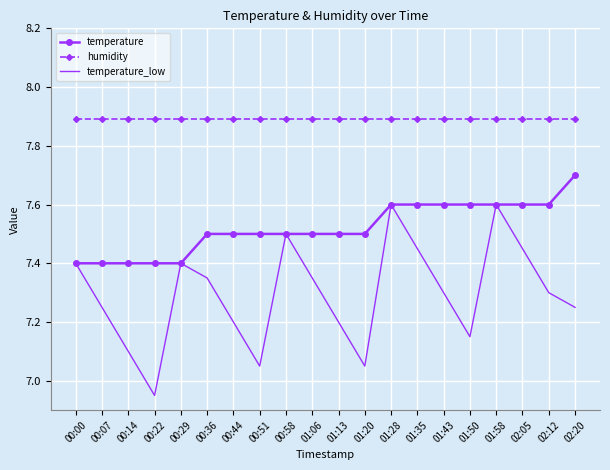

List the series in order of their overall mean, highest first.

humidity, temperature, temperature_low